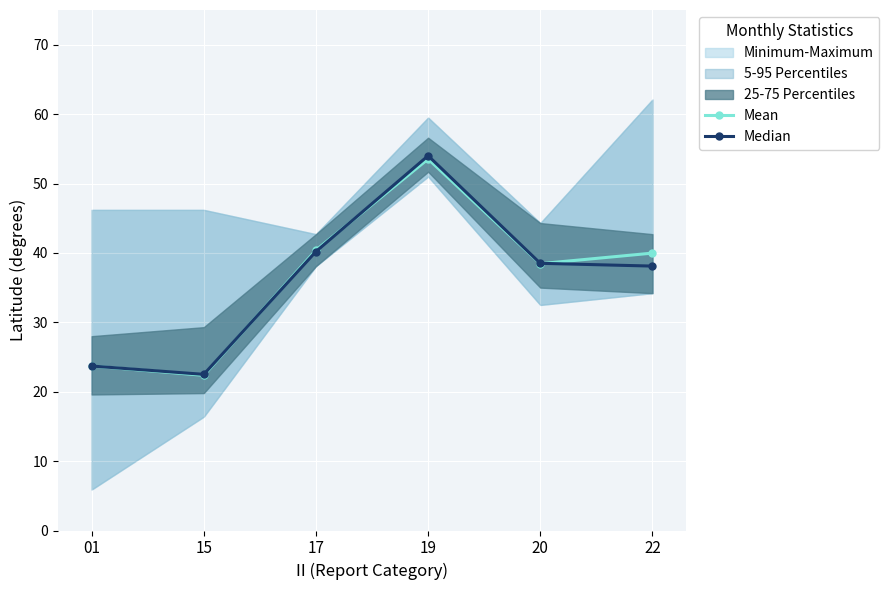

How many intersections are there between Median and Mean?

3